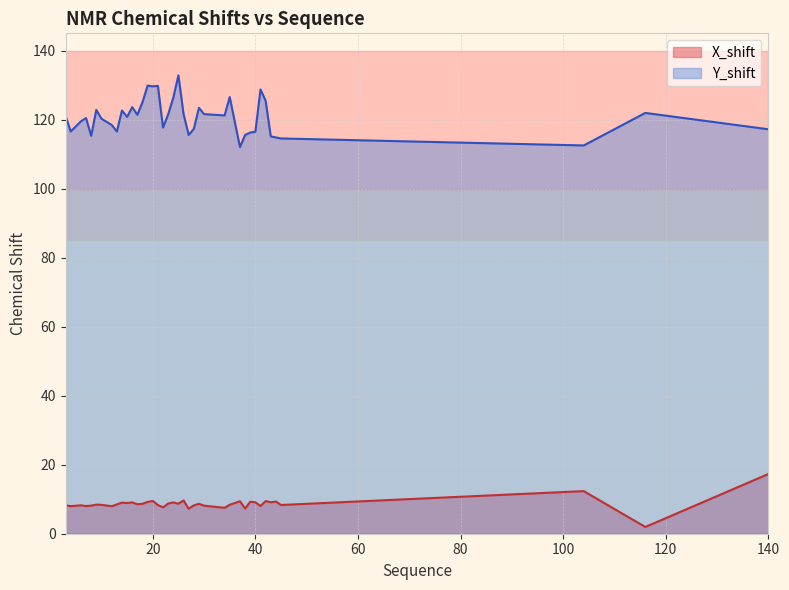

At 42, list the series in order from smallest to largest.

X_shift, Y_shift